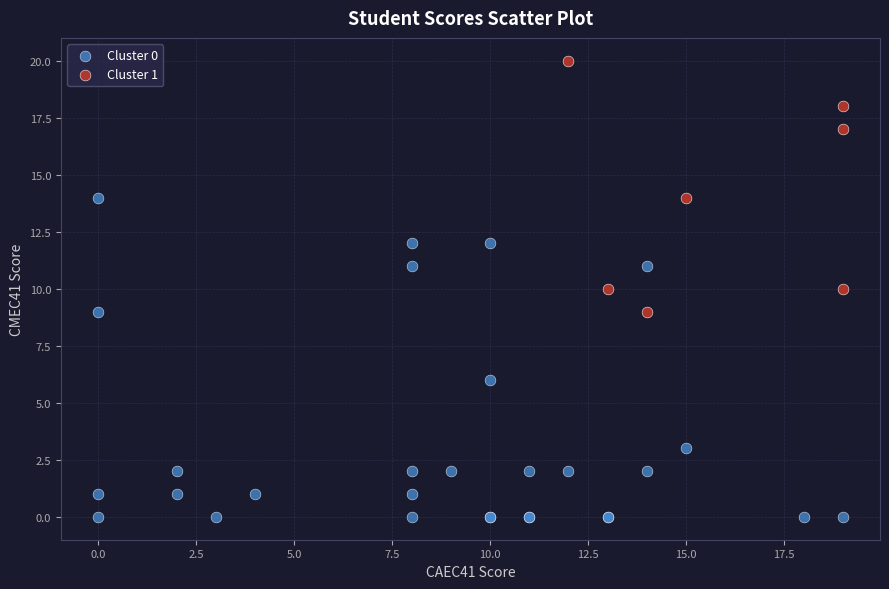

What are all the series names shown in the legend?

Cluster 0, Cluster 1